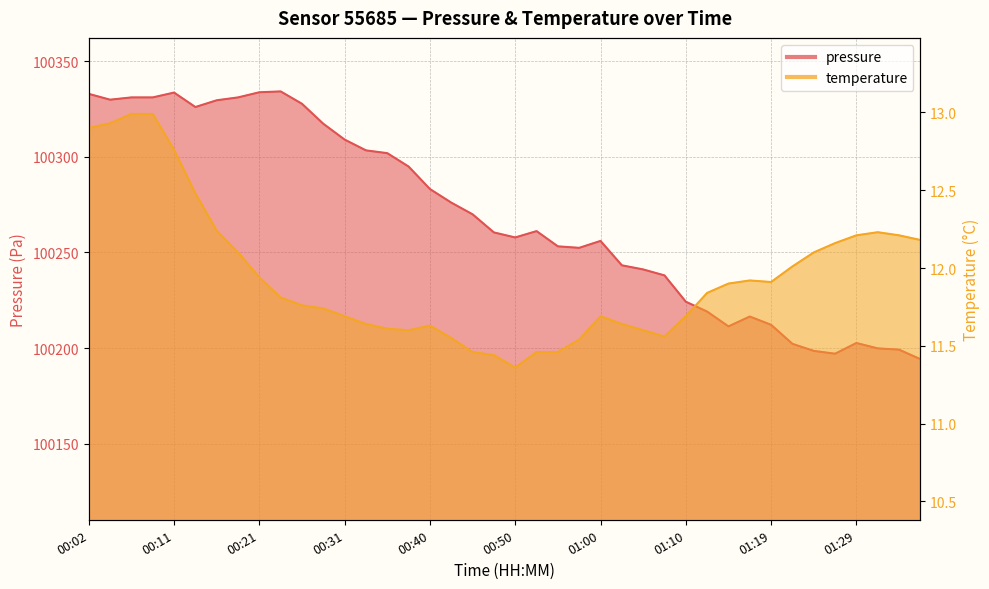

What is the sum of all pressure values?

4010735.8